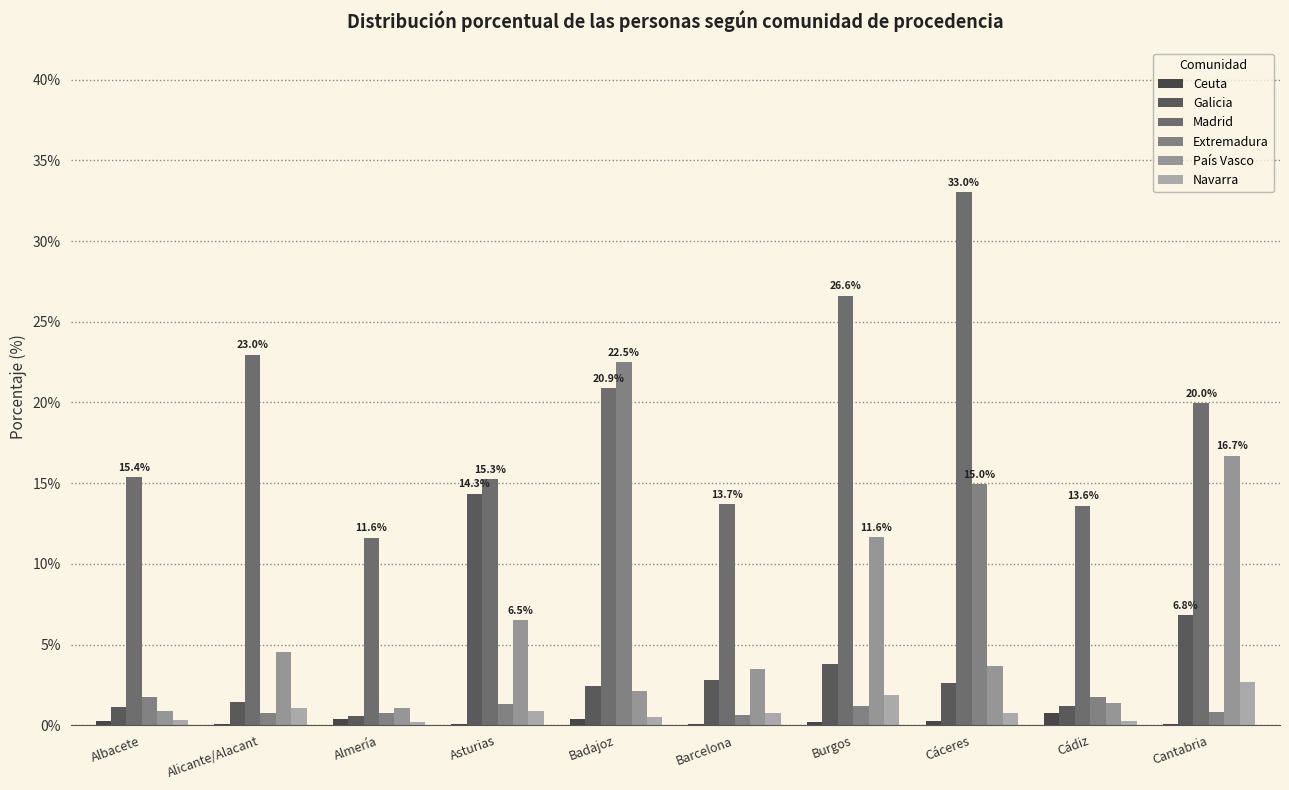

What are all the series names shown in the legend?

Ceuta, Galicia, Madrid, Extremadura, País Vasco, Navarra